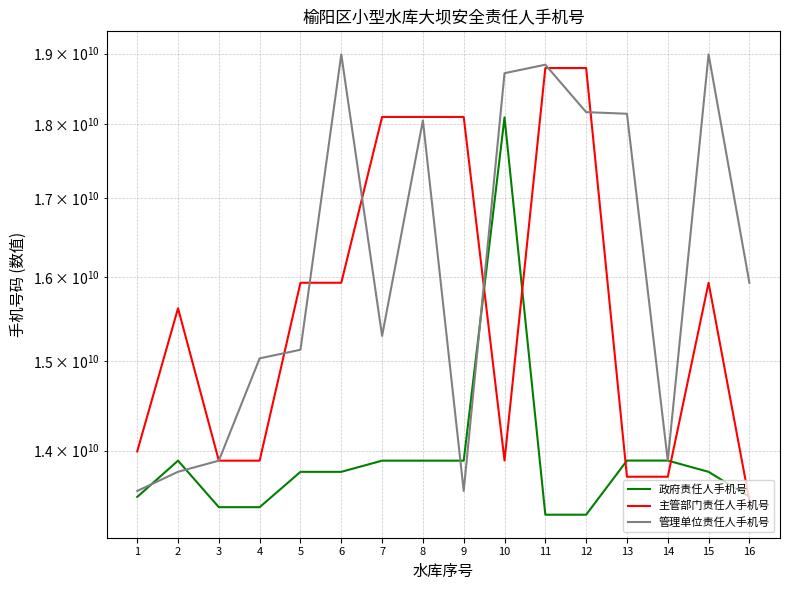

Is this an area chart (filled region under the line)?

No